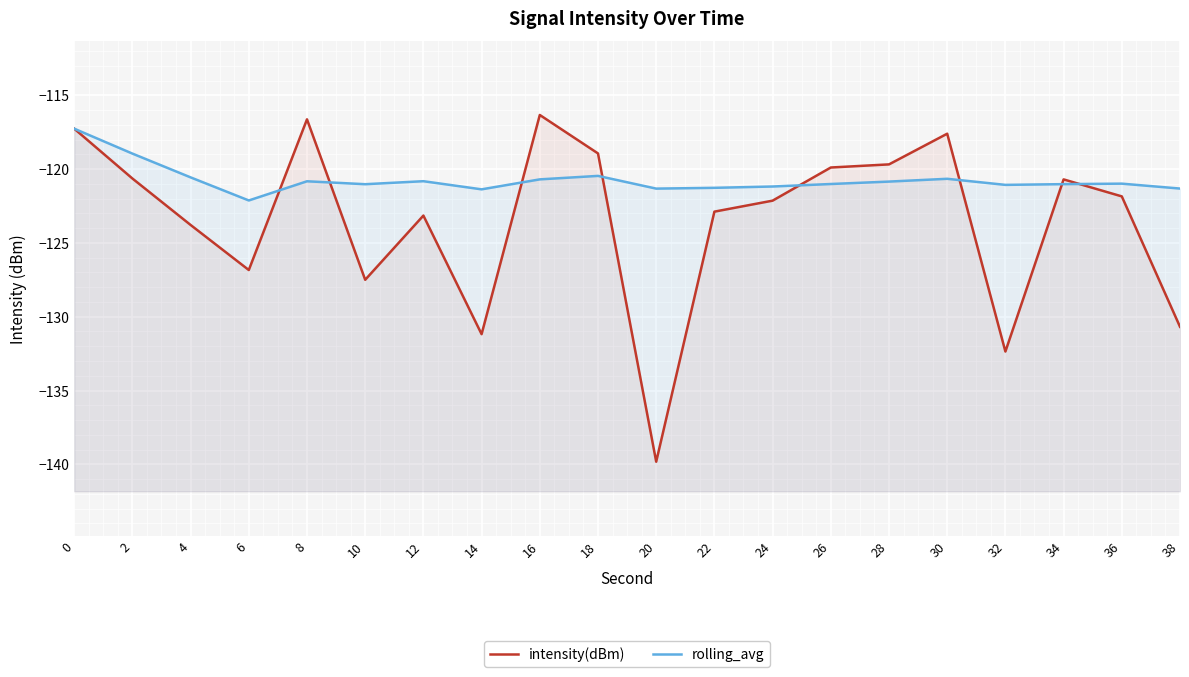

What is the minimum value shown in the chart?

-139.8